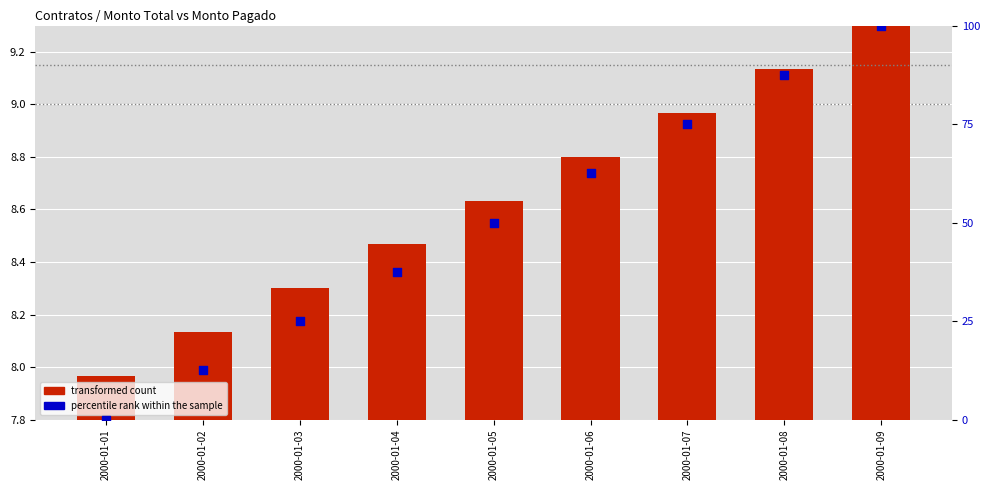

Which series contains the highest Y value?

percentile rank within the sample